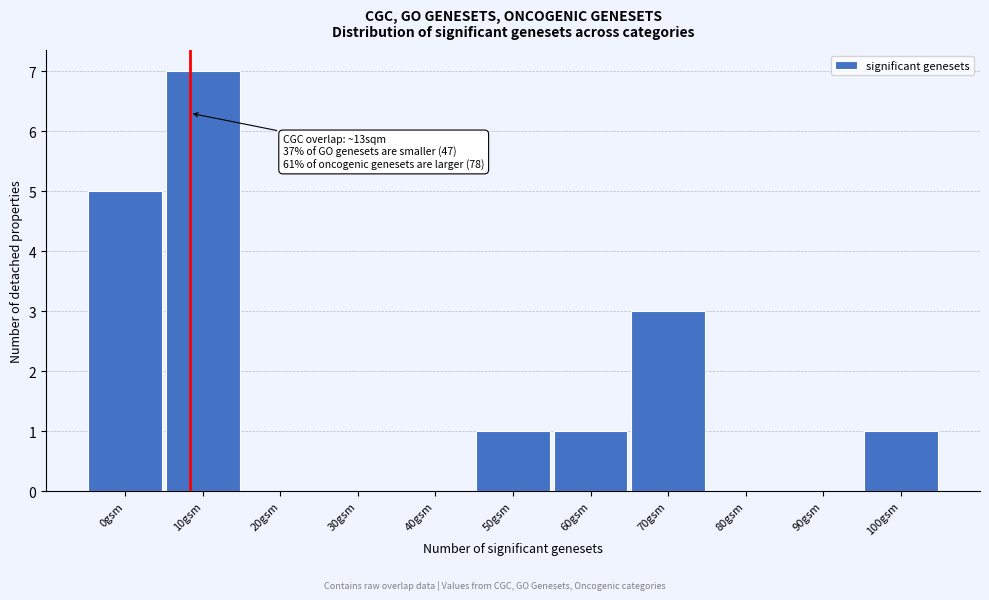

Reading left to right, what are all the values shown in this chart?

0gsm=5	10gsm=7	20gsm=0	30gsm=0	40gsm=0	50gsm=1	60gsm=1	70gsm=3	80gsm=0	90gsm=0	100gsm=1